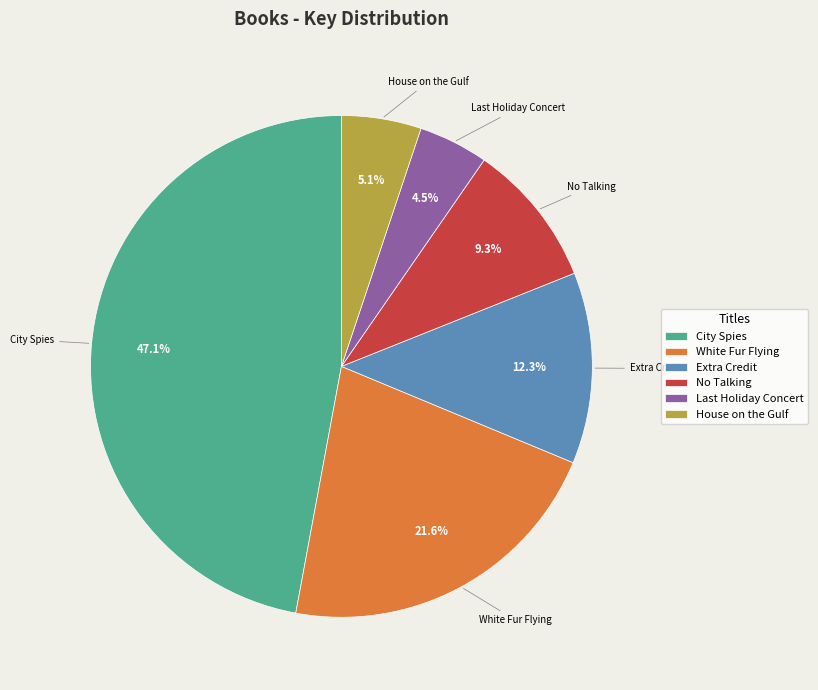

To the nearest percent, what is the difference between the House on the Gulf and City Spies slice percentages?

42%